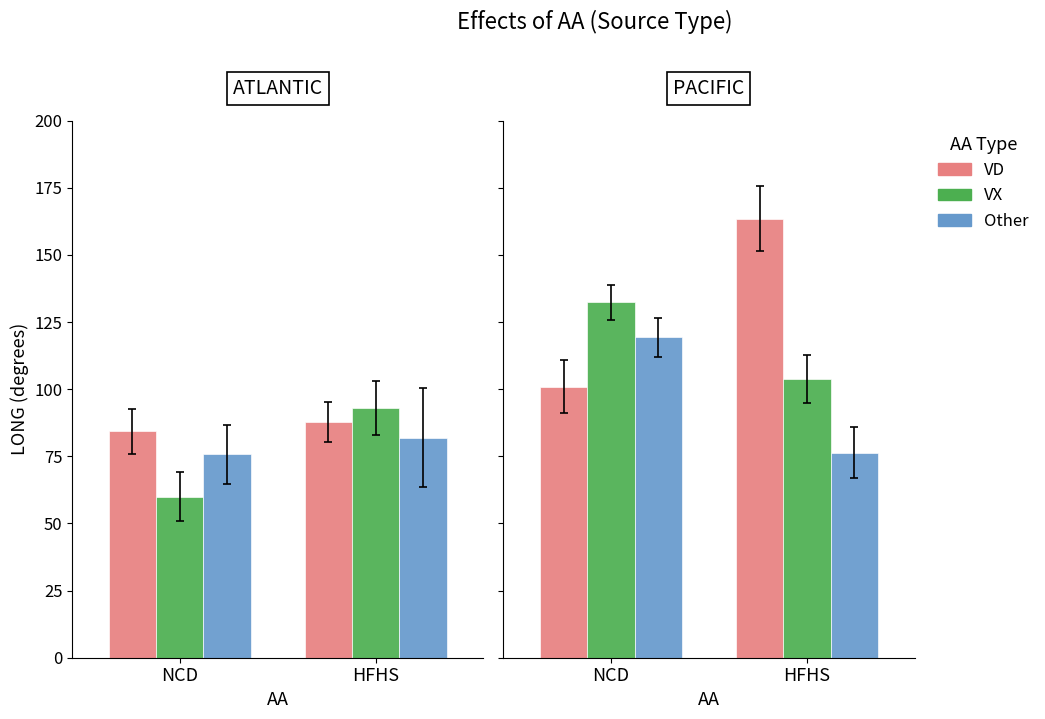

What position from the right is HFHS?

1